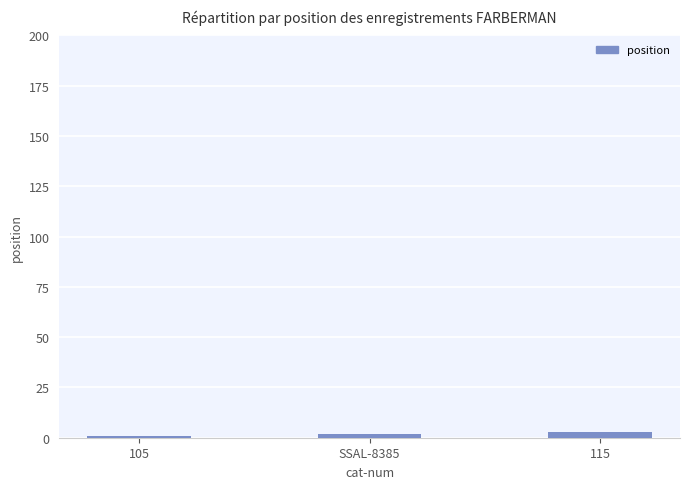

The chart shows a value of 2 at SSAL-8385. True or false?

True